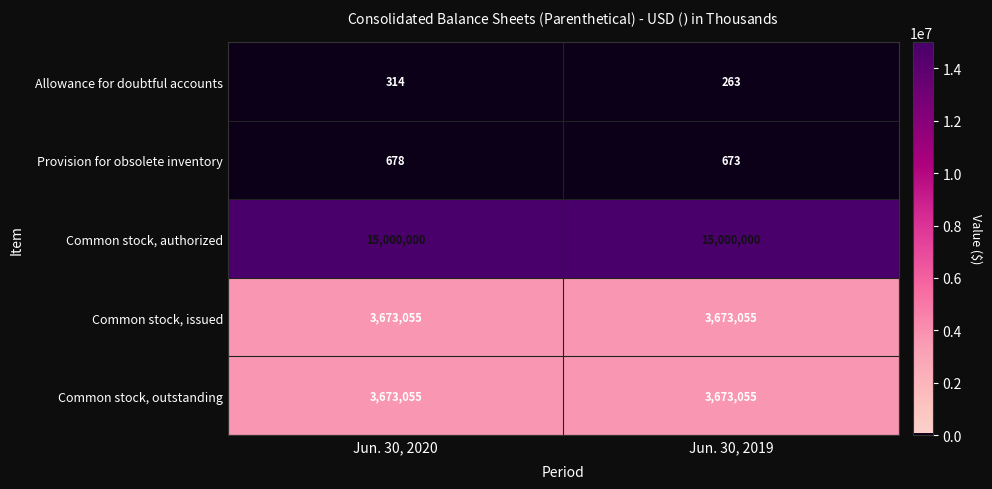

What is the spread (max minus min) of values at Jun. 30, 2020?

14999686